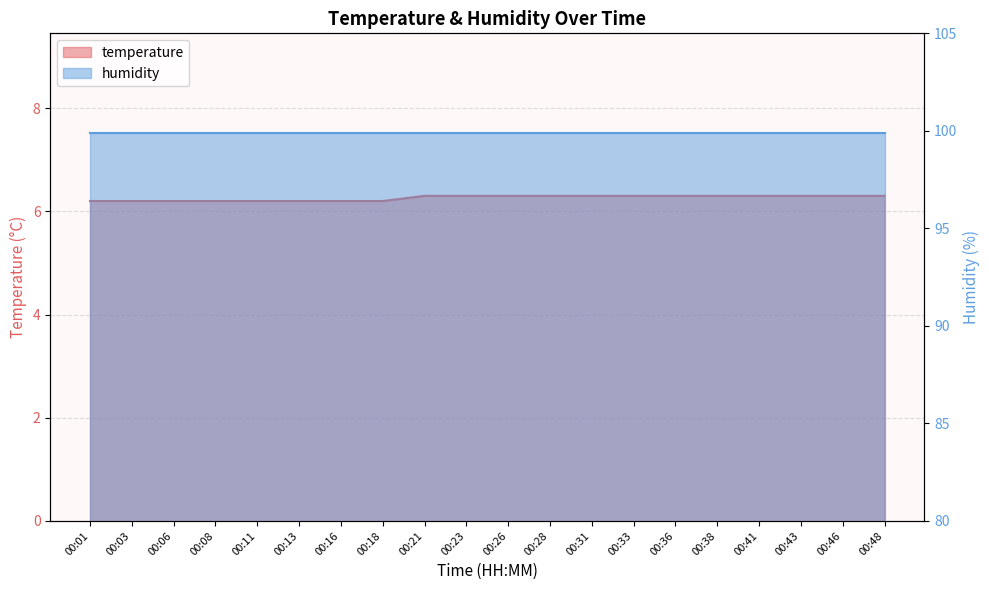

True or false: there are more than 1 points higher than both neighbors.

False